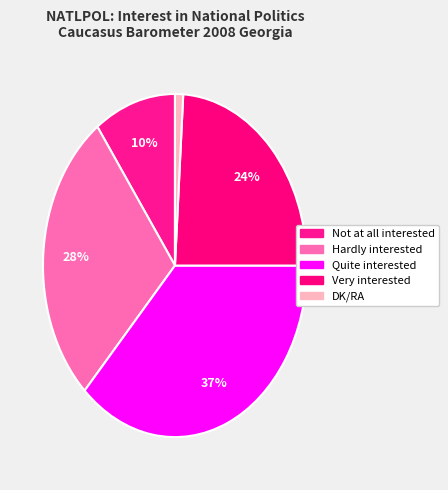

What is the smallest slice in the pie chart?

DK/RA